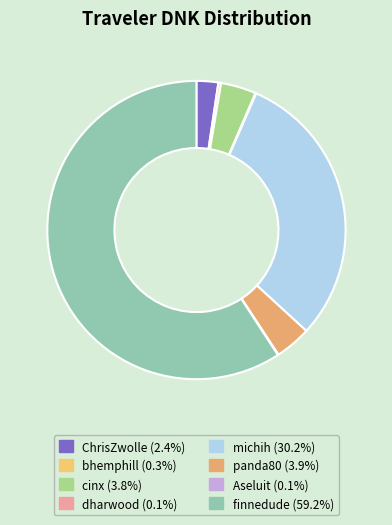

What is the smallest slice in the pie chart?

Aseluit